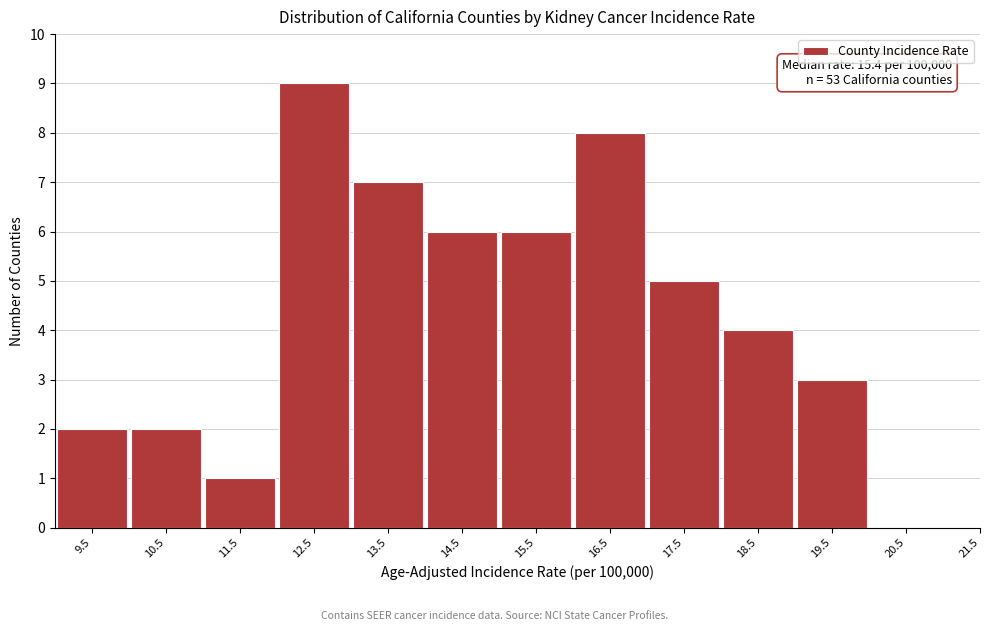

Reading left to right, what are all the values shown in this chart?

9.5=2	10.5=2	11.5=1	12.5=9	13.5=7	14.5=6	15.5=6	16.5=8	17.5=5	18.5=4	19.5=3	20.5=0	21.5=0